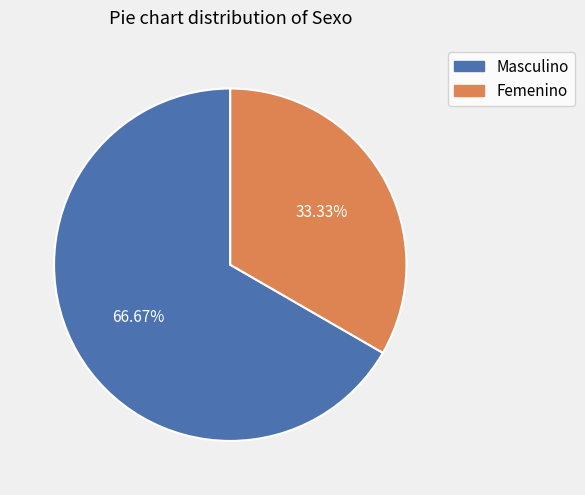

Is Masculino the majority of the pie?

Yes